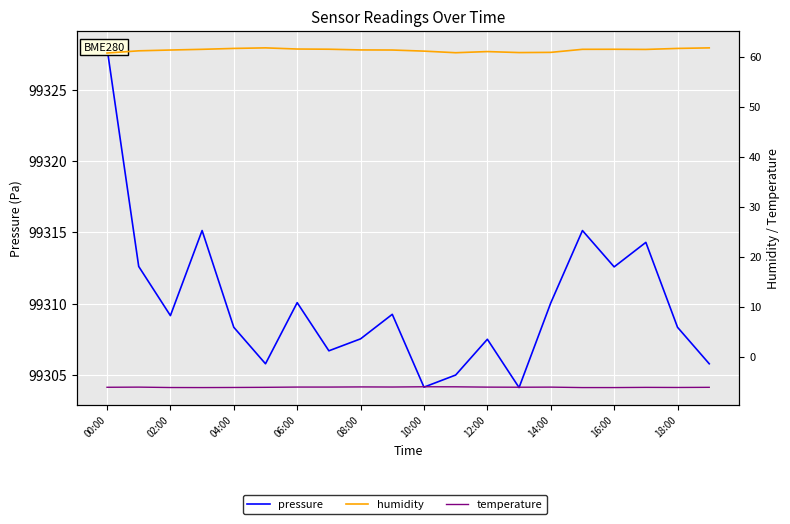

What are all the series names shown in the legend?

pressure, humidity, temperature